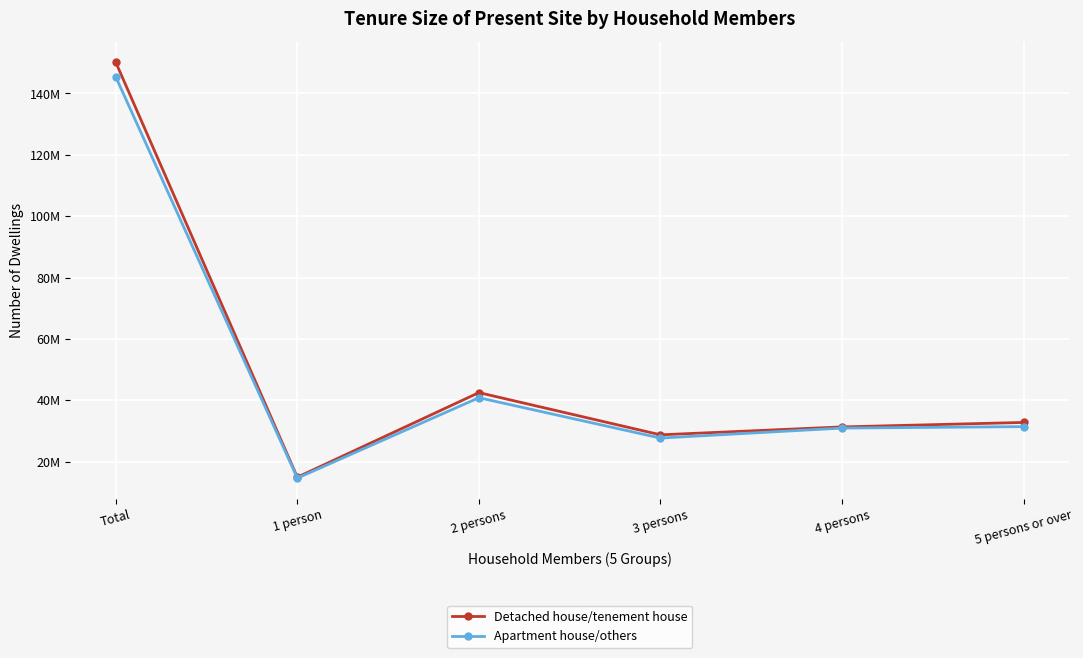

Is this an area chart (filled region under the line)?

No